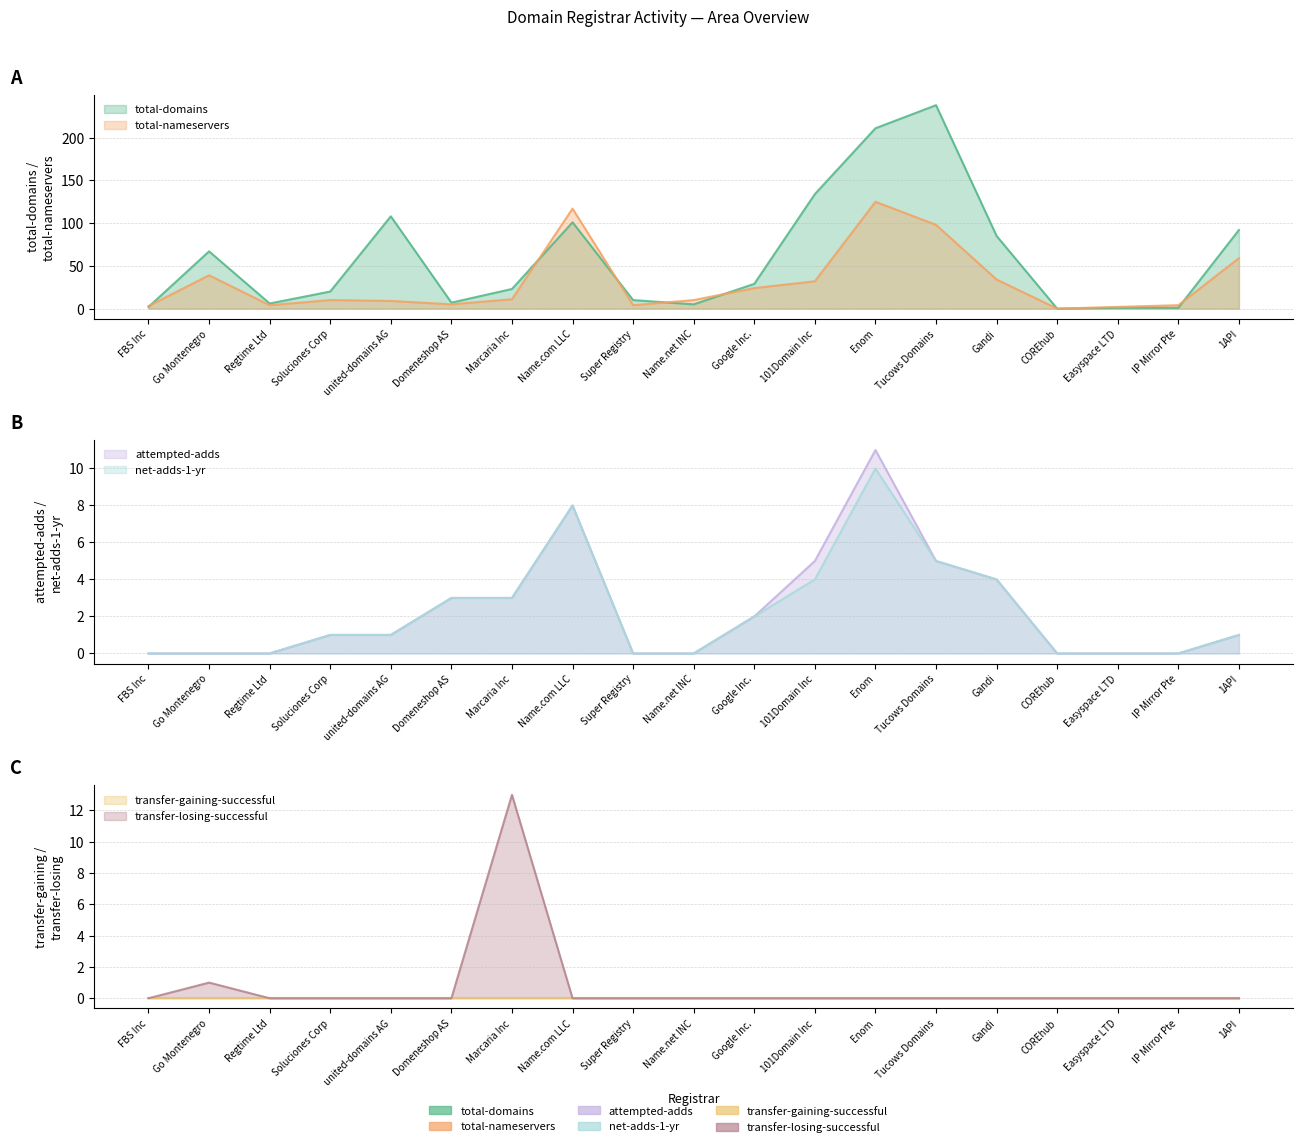

What is the value of the total-nameservers point at the 7th from the left?

11